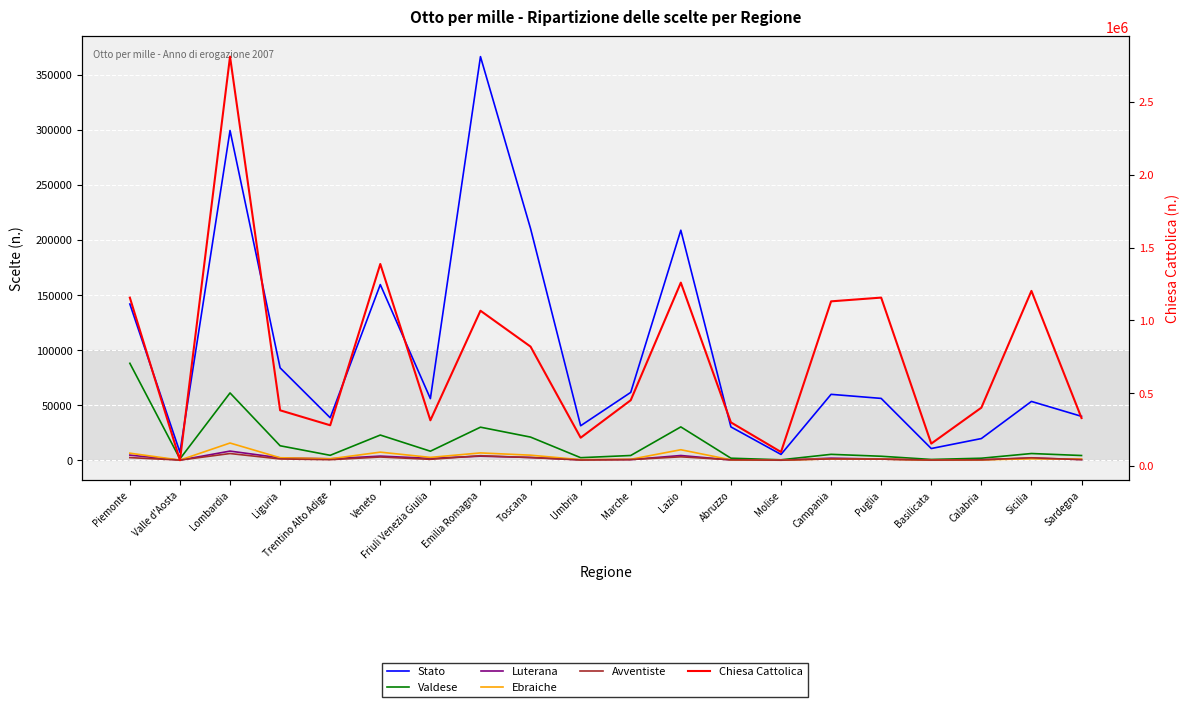

Between Emilia Romagna and Molise, which series saw the biggest shift?

Chiesa Cattolica